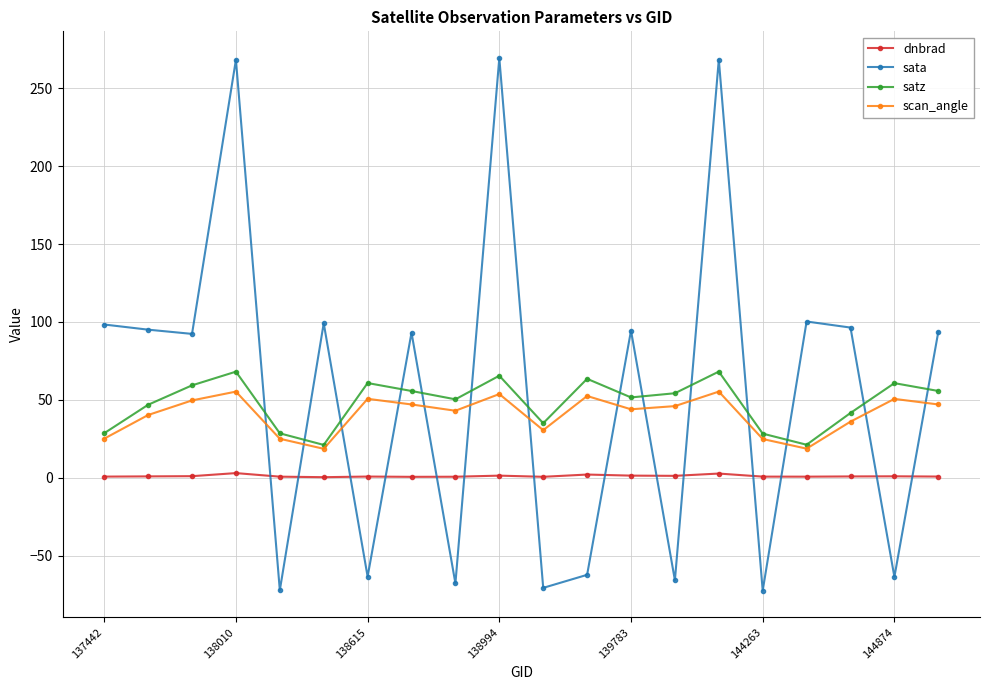

What is the lowest value of the scan_angle series?

18.5